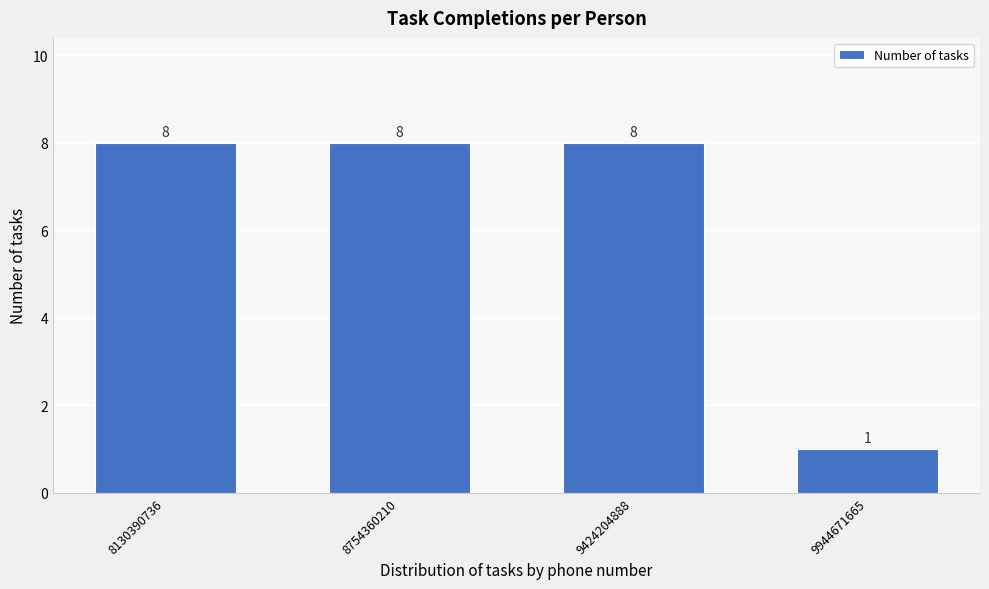

Reading left to right, list all the values displayed in this chart.

8	8	8	1